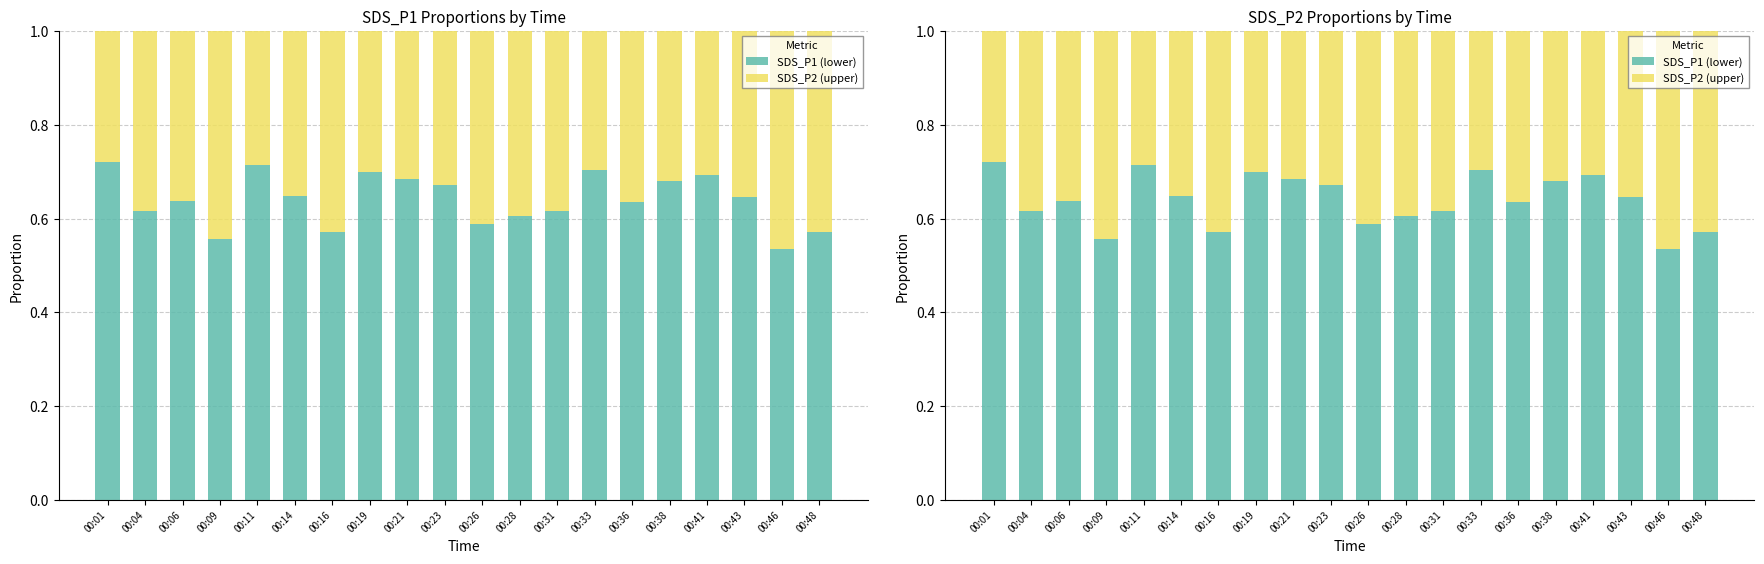

Is the value of SDS_P1 (lower) at 00:31 greater than the value of SDS_P2 (upper) at 00:31?

Yes